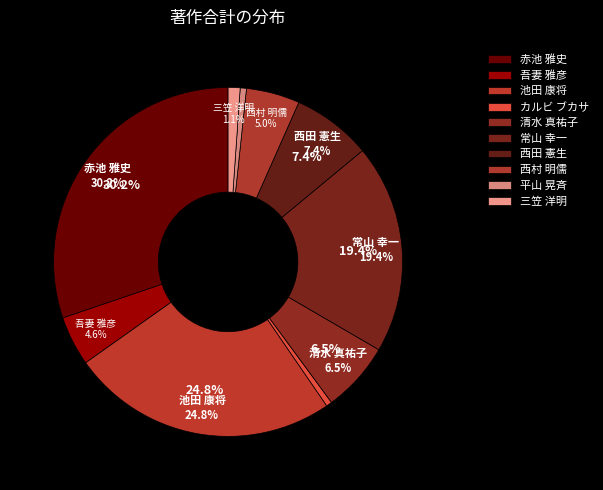

To the nearest percent, what portion does 清水 真祐子 represent?

7%